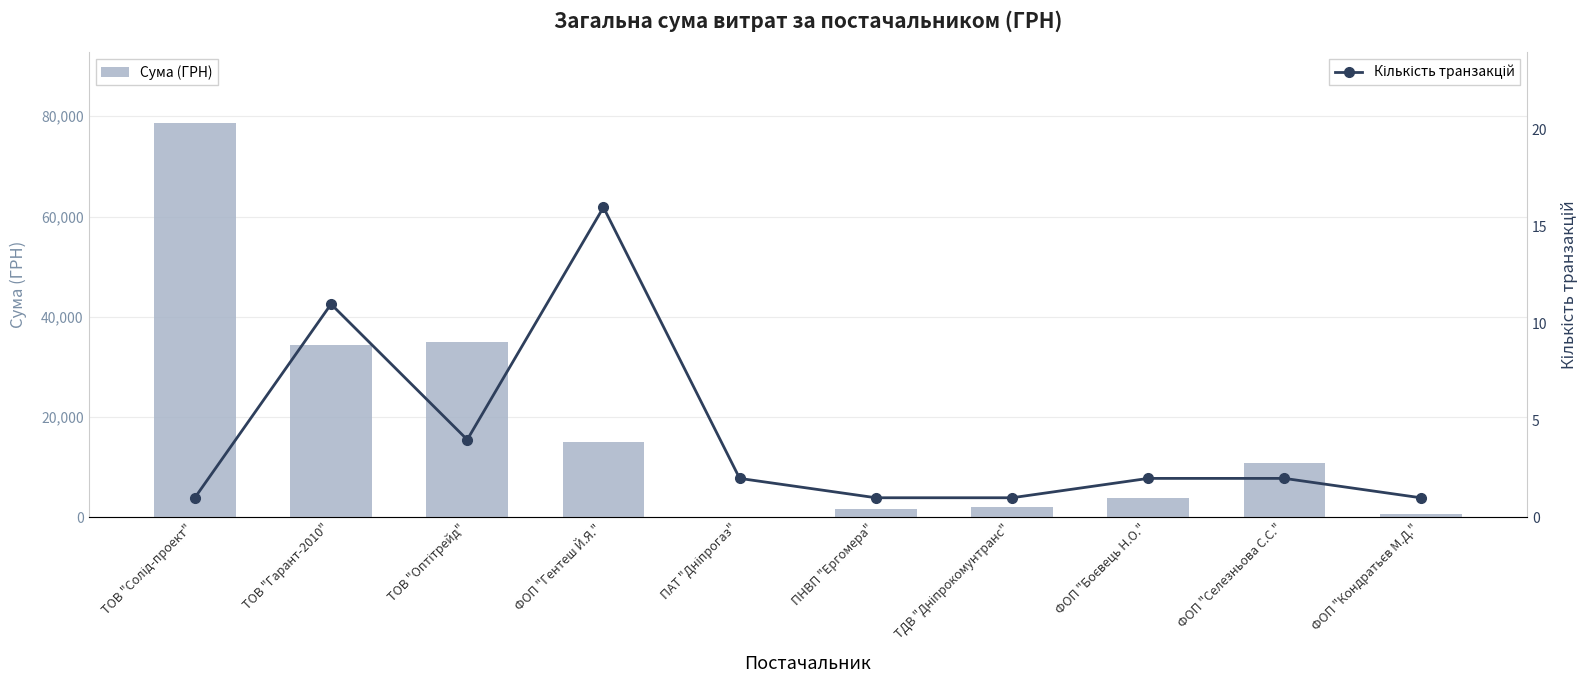

How many data points in Сума (ГРН) are less than 10800?

5